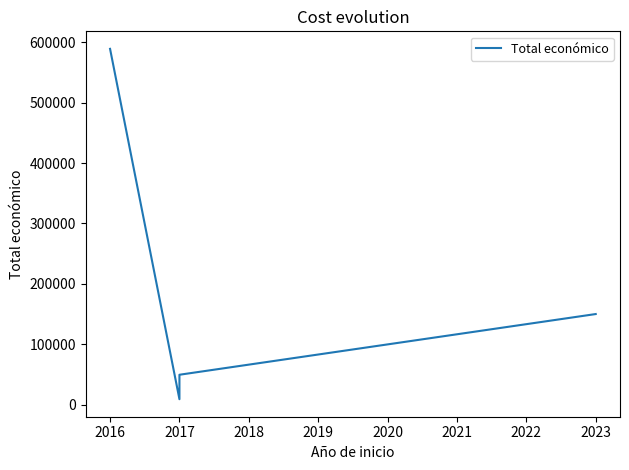

Does the chart display data point markers on the line(s)?

No